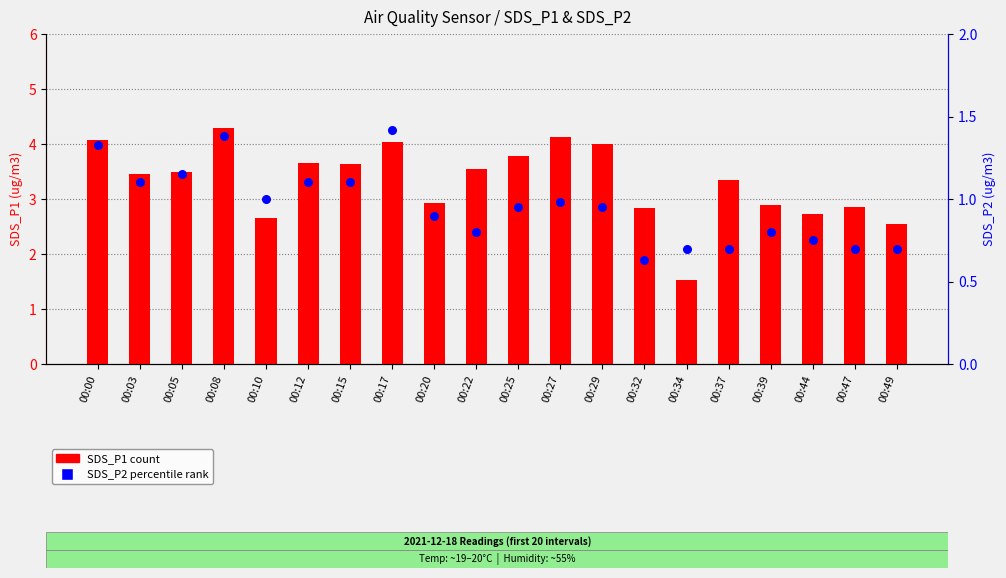

Which series has the largest Y range (max minus min)?

SDS_P1